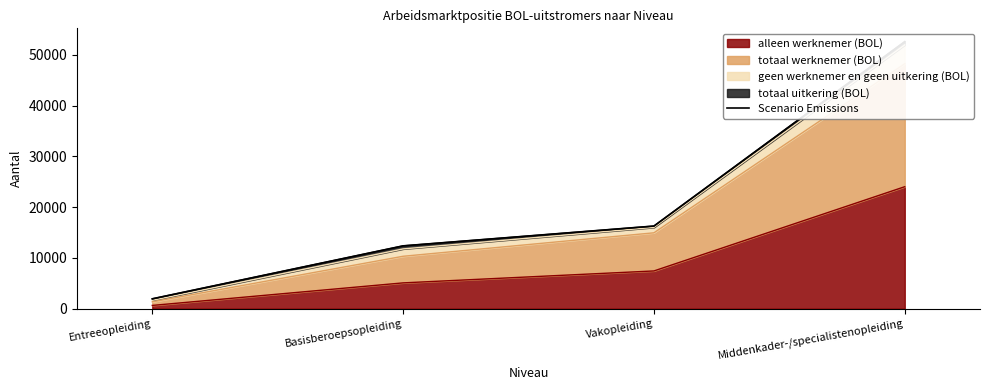

What is the maximum value shown in the chart?

52580